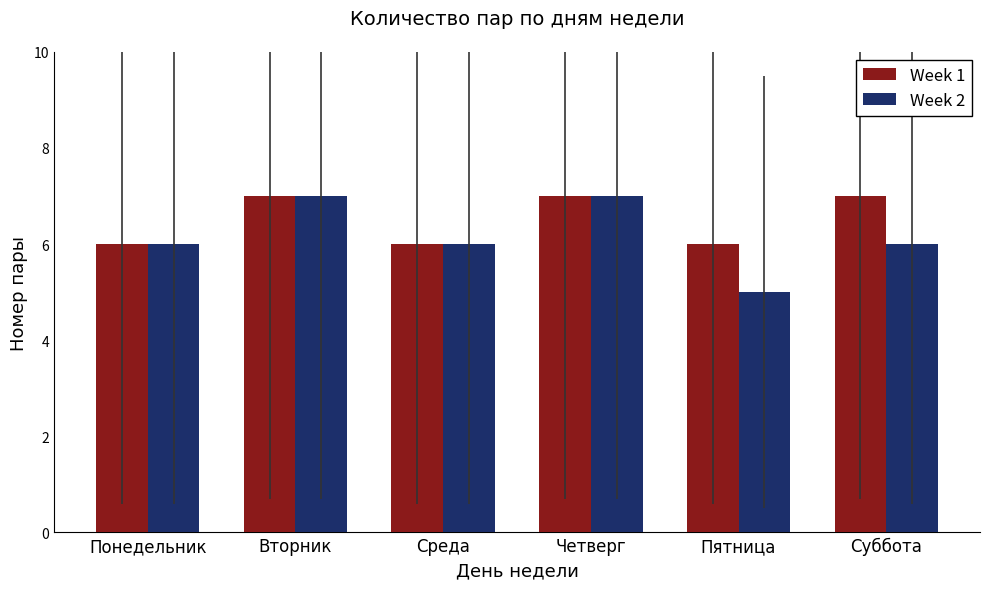

Reading left to right, extract all data points from this chart.

Week 1: 6	7	6	7	6	7
Week 2: 6	7	6	7	5	6